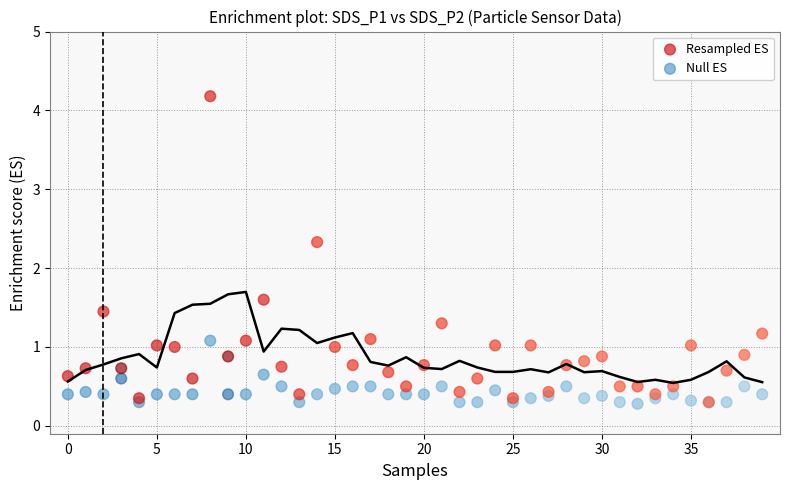

Across all series, what Y value is closest to 2?

2.3